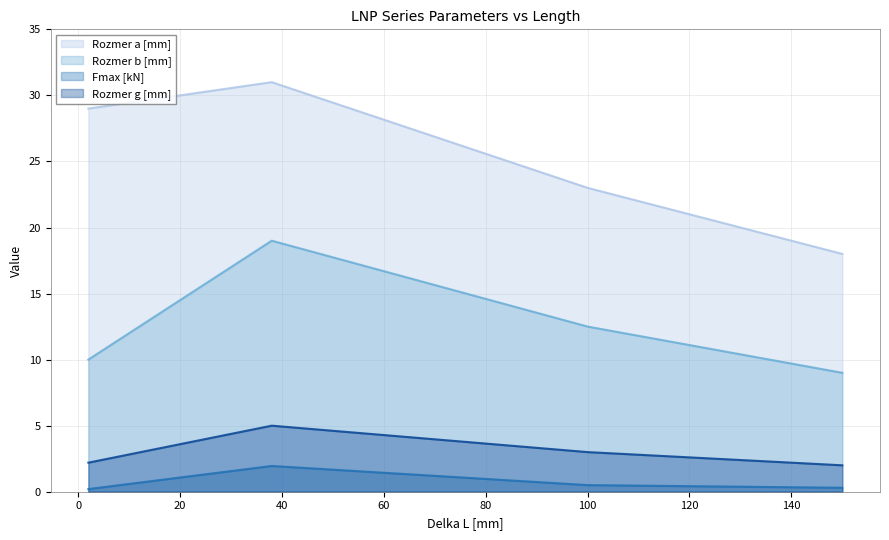

Which series has the largest total across all categories?

Rozmer a [mm]